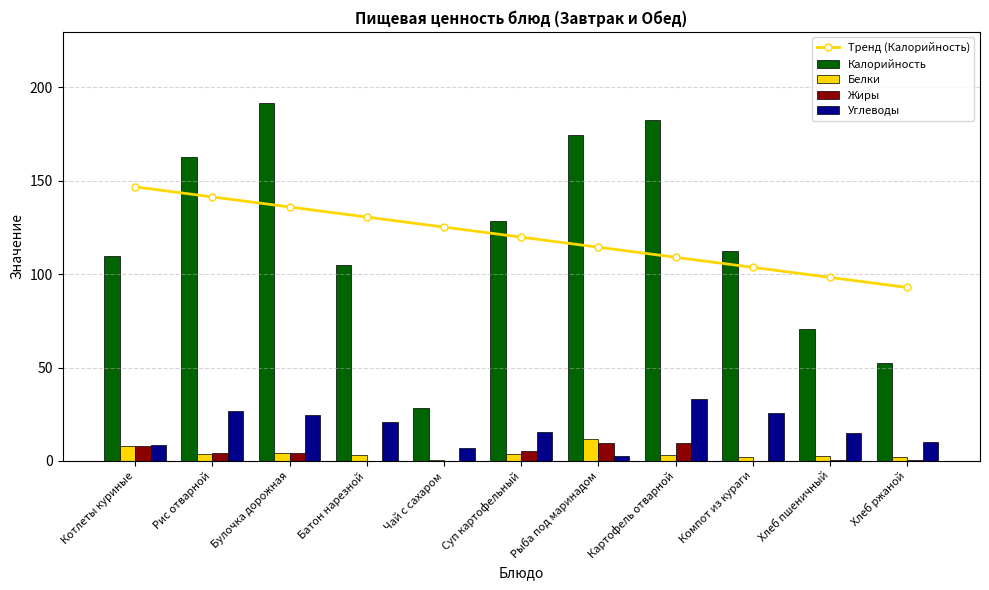

Is it true that Калорийность equals 162.8 at Рис отварной?

True